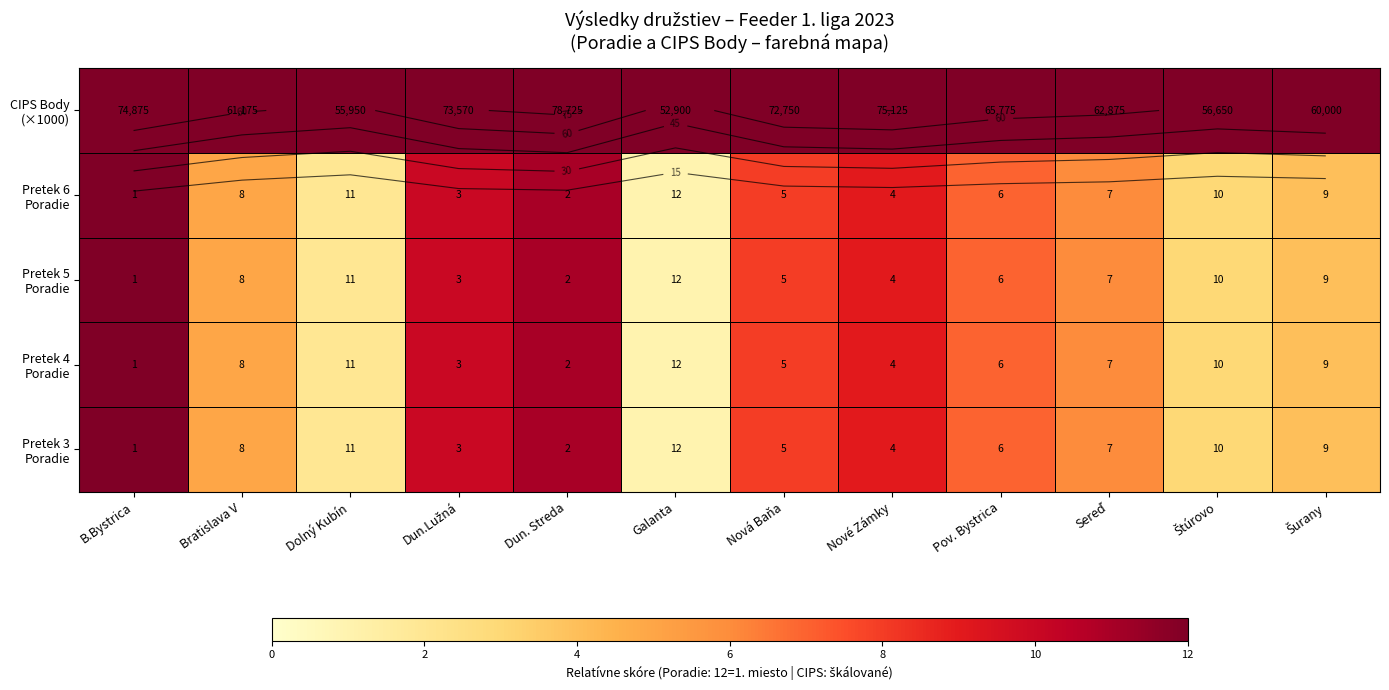

Which label corresponds to the smallest value in the chart?

Galanta